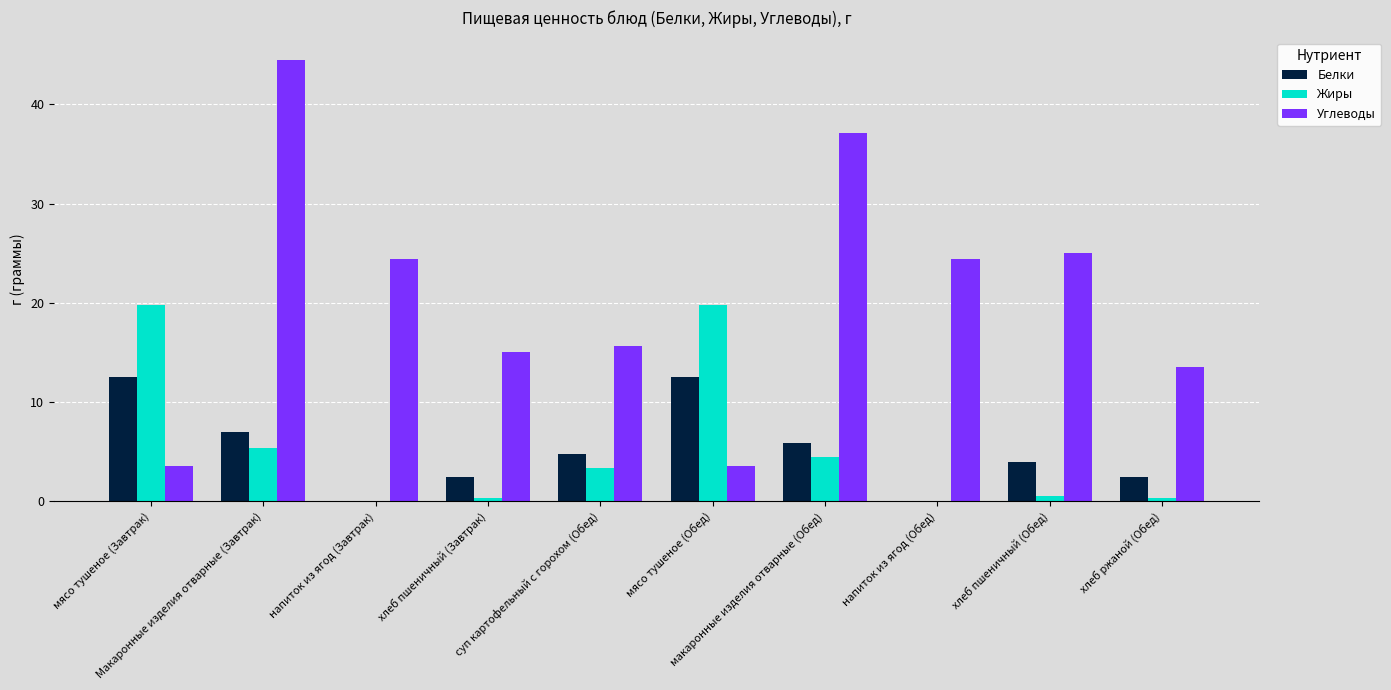

Which series has the largest total across all categories?

Углеводы